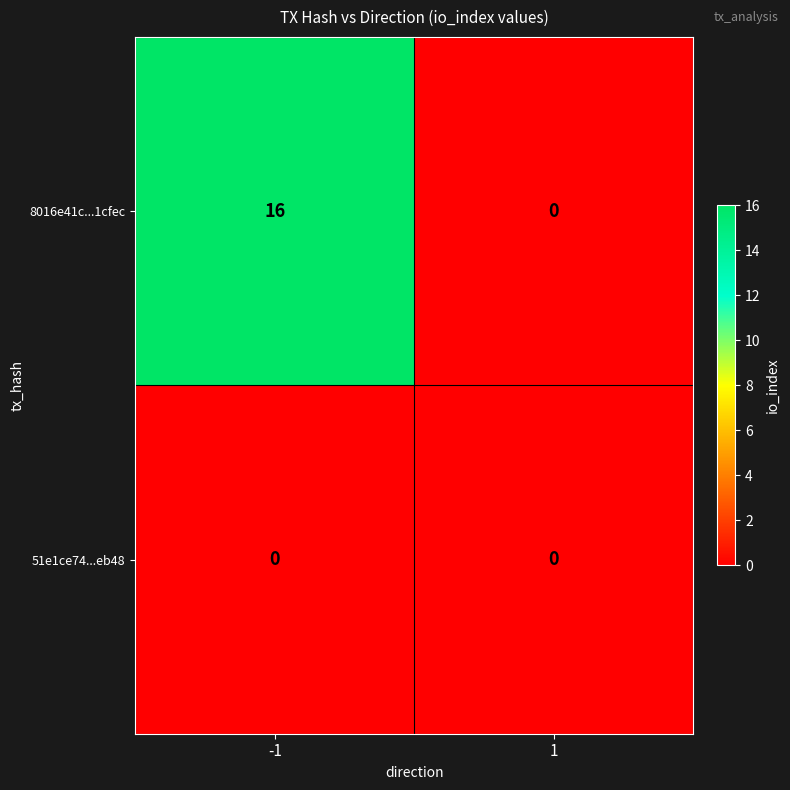

Which series has the largest range (max minus min)?

8016e41c...1cfec